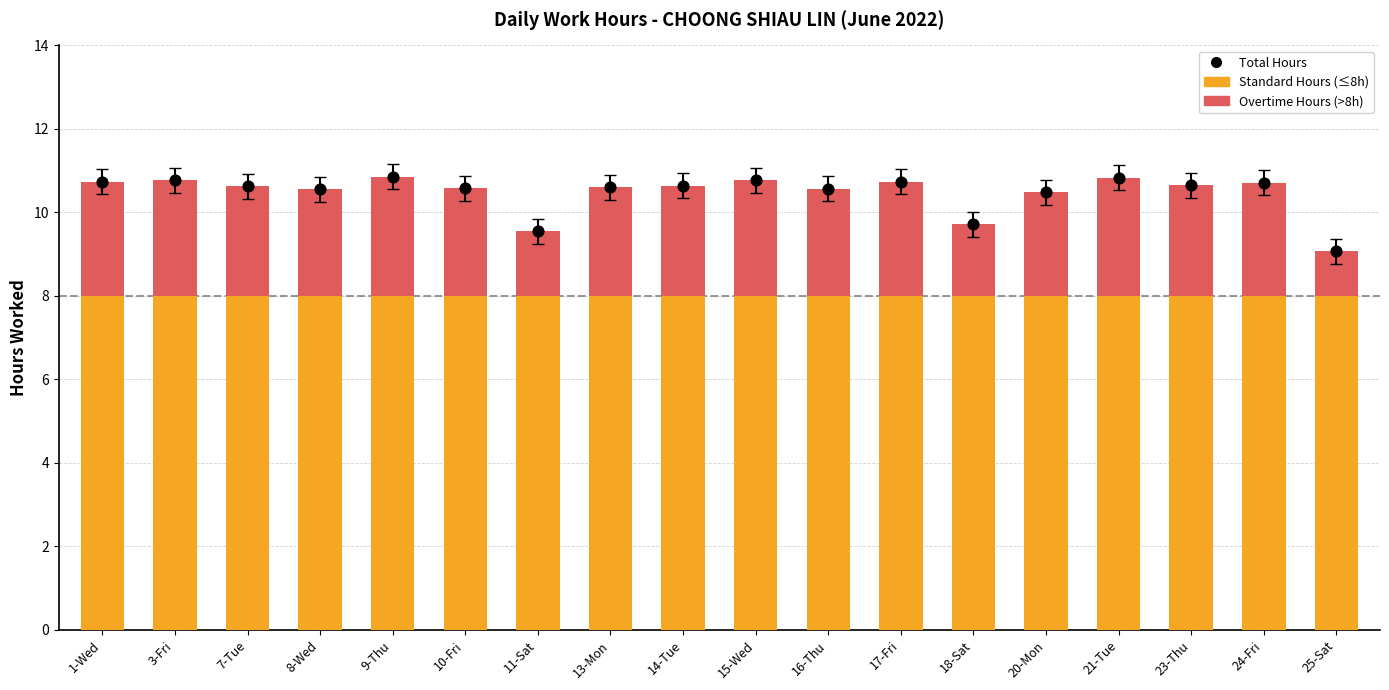

Which series has the widest spread of Y values?

Overtime Hours (>8h)